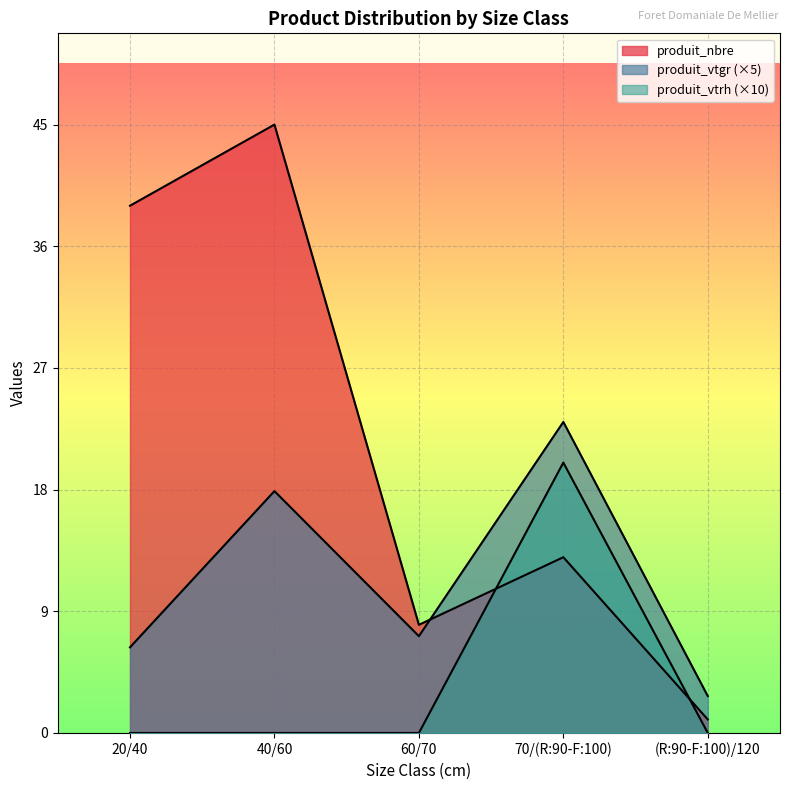

How many lines are shown in the chart?

3